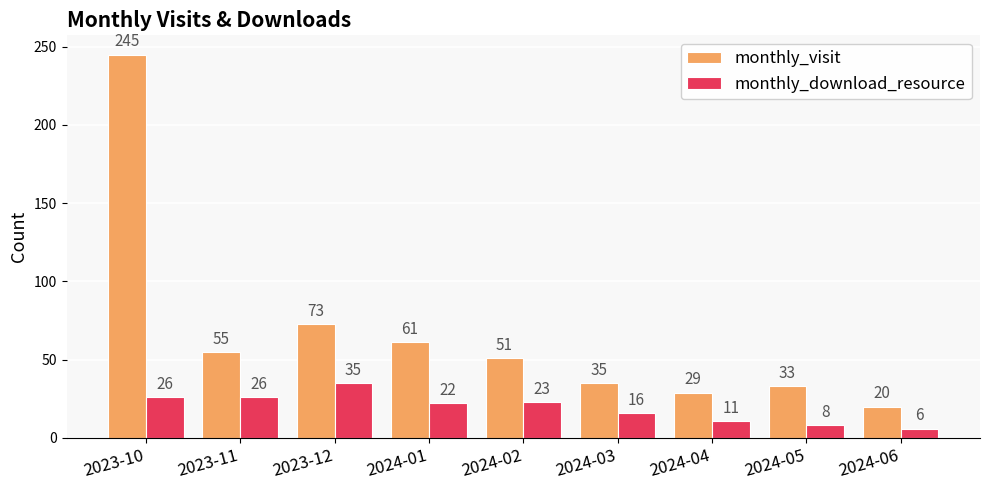

How many groups of bars are there?

9